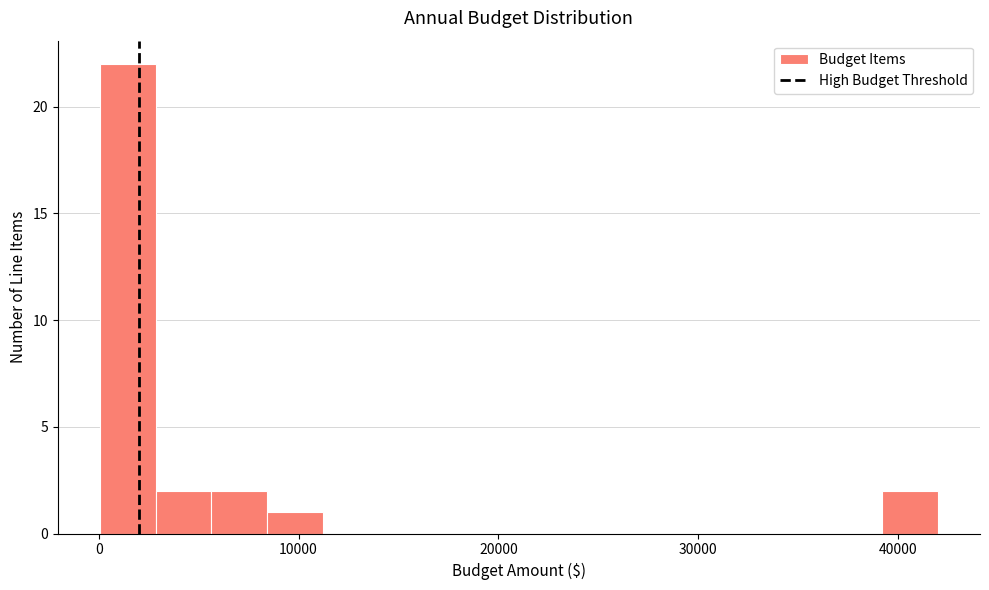

Around what value on the x-axis is the tallest bar? Give the approximate position of its centre, as read against the axis.

1000